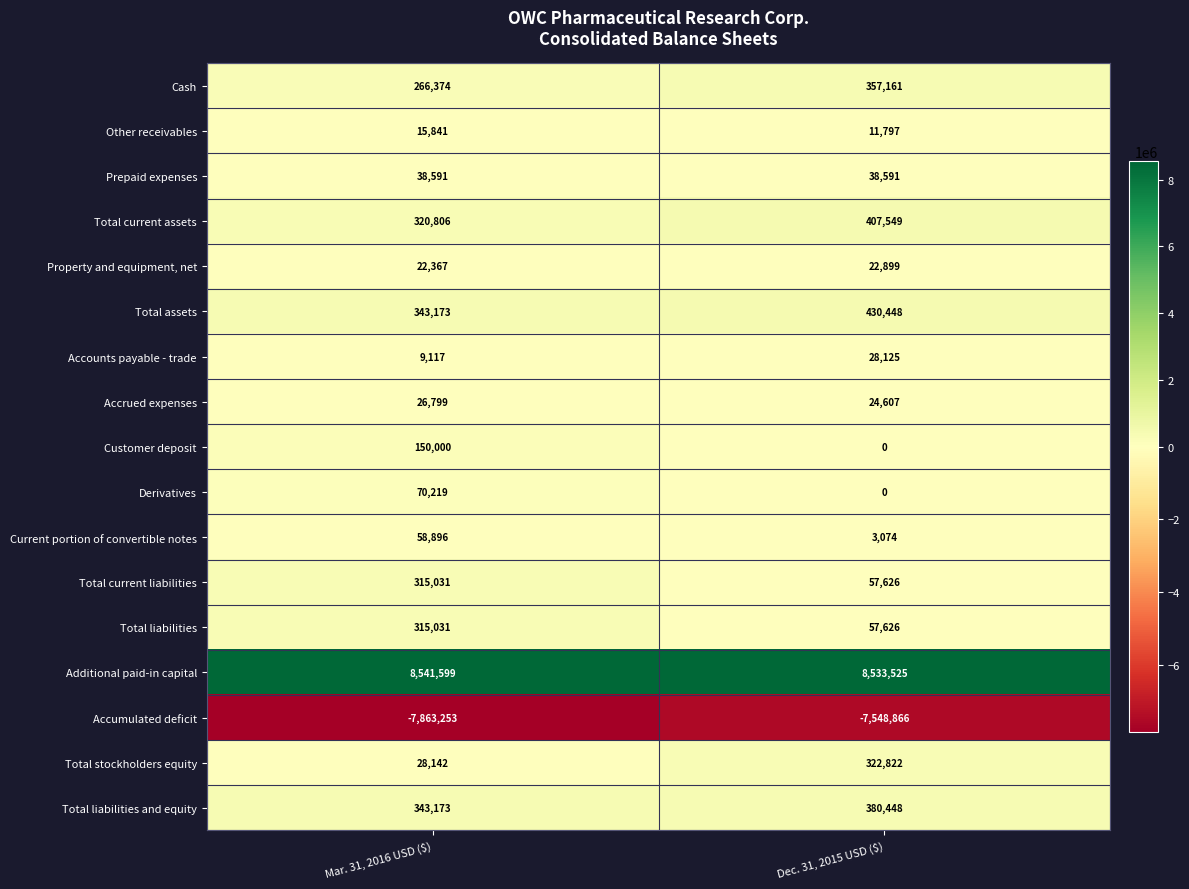

Which label corresponds to the smallest value in the chart?

Mar. 31, 2016 USD ($)